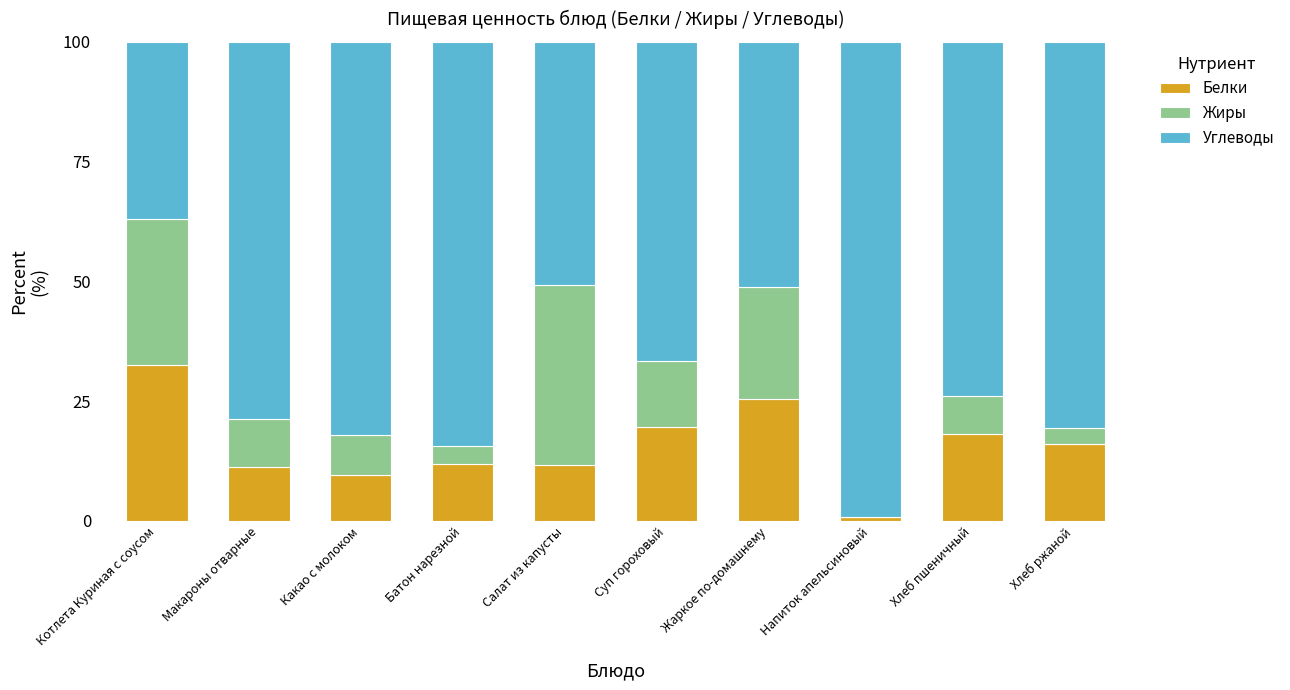

How many series are shown in this chart?

3